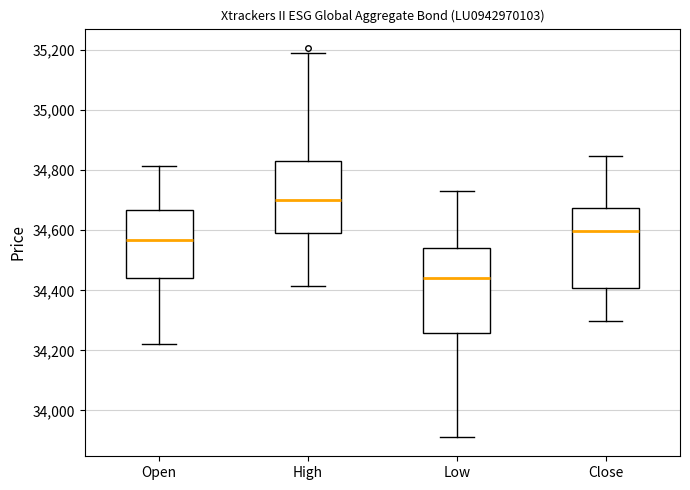

Reading left to right, transcribe this box plot: for each box, give where its median line is, the range the box spans, and where its two whiskers end, as read against the y-axis. The values are not printed on the chart, so give them approximately, as read against the axis.

Open: median 34560, box 34440 to 34660, whiskers 34220 to 34820
High: median 34700, box 34600 to 34840, whiskers 34420 to 35180
Low: median 34440, box 34260 to 34540, whiskers 33920 to 34740
Close: median 34600, box 34400 to 34680, whiskers 34300 to 34840